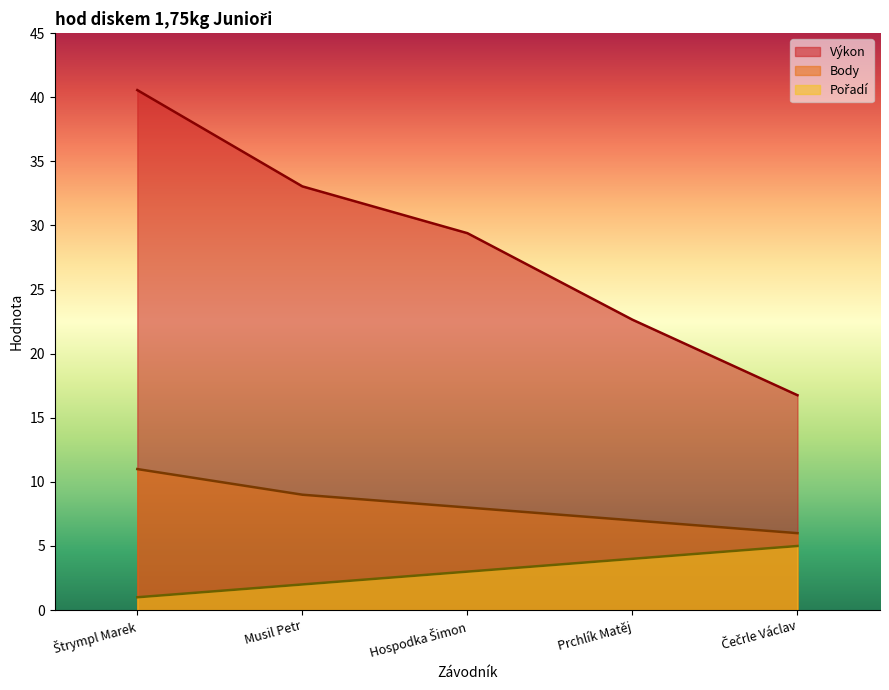

Between Musil Petr and Čečrle Václav, which is larger?

Musil Petr